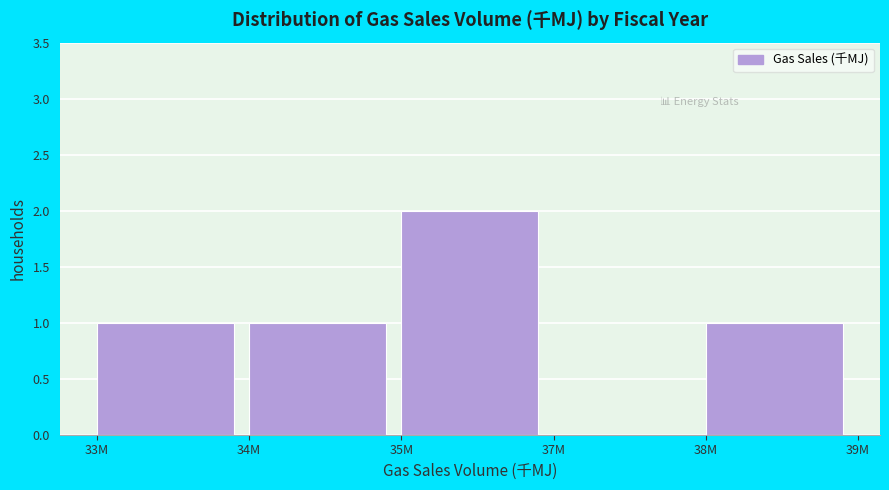

Reading right to left, what are all the values shown in this chart?

38M=1	37M=0	35M=2	34M=1	33M=1